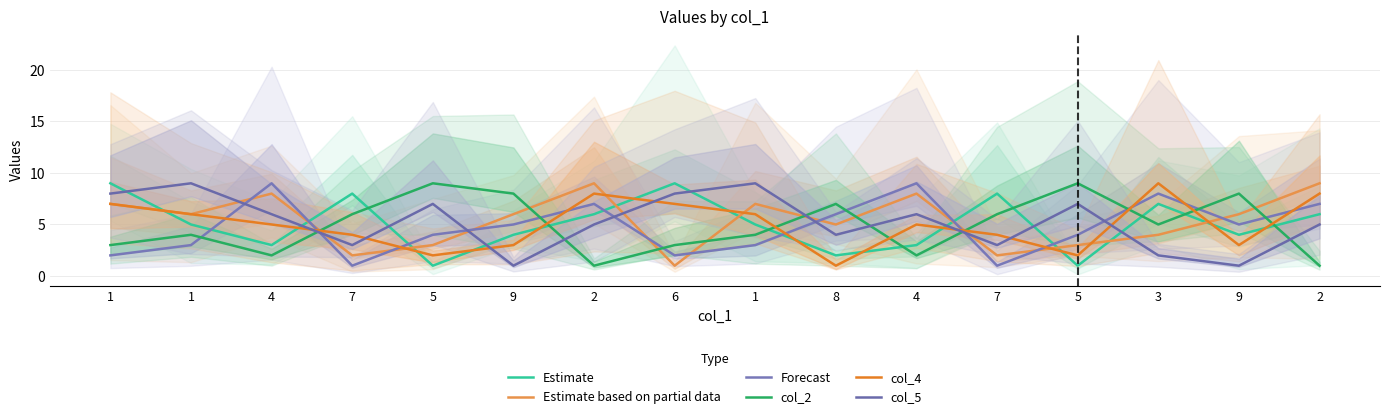

True or false: col_2 and Estimate intersect in this chart.

True